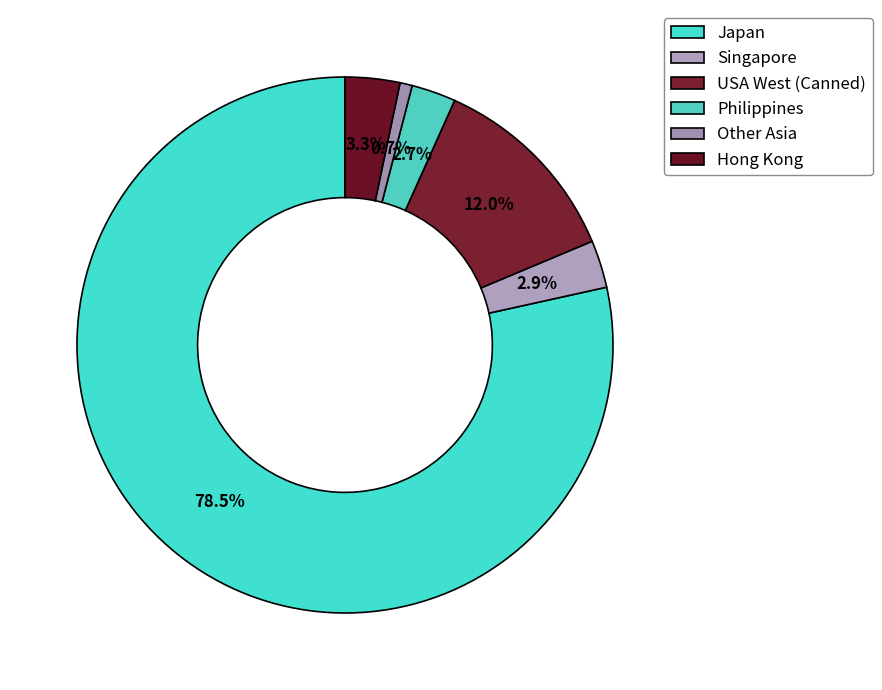

How much of the chart is everything except Philippines?

97.3%